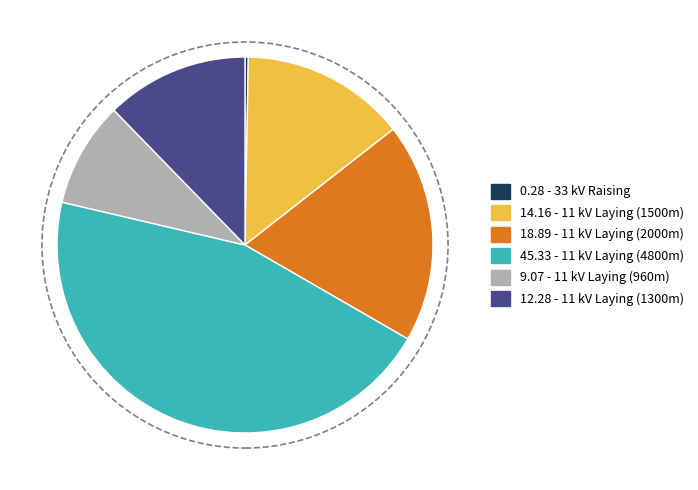

Is there a majority slice in this chart?

No